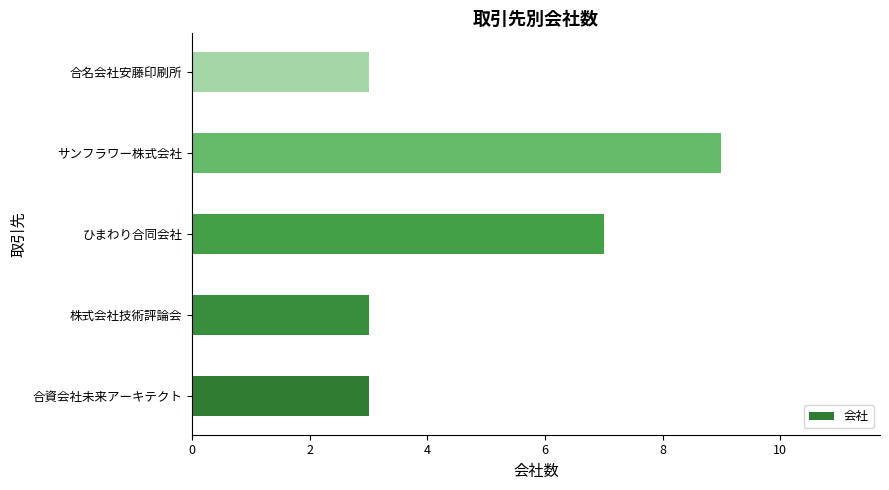

Where is the data nearest to the value 6?

ひまわり合同会社